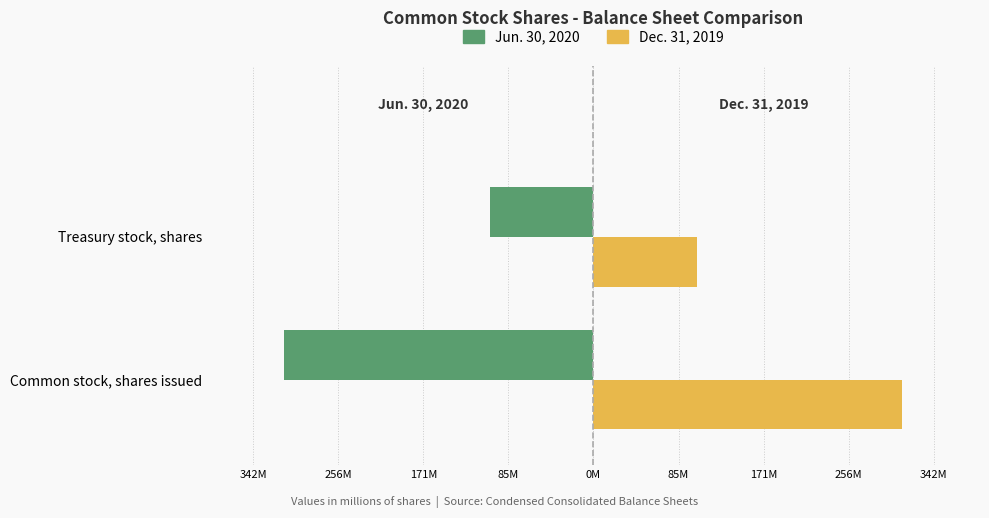

Which series has the largest range (max minus min)?

Jun. 30, 2020